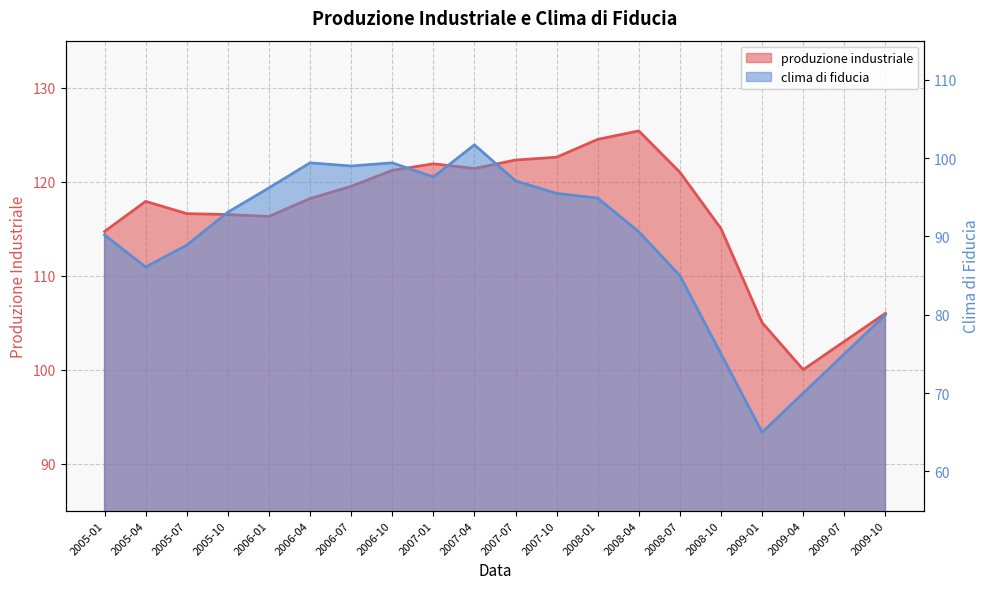

Rank the series at 2008-07 from lowest to highest value.

clima di fiducia, produzione industriale